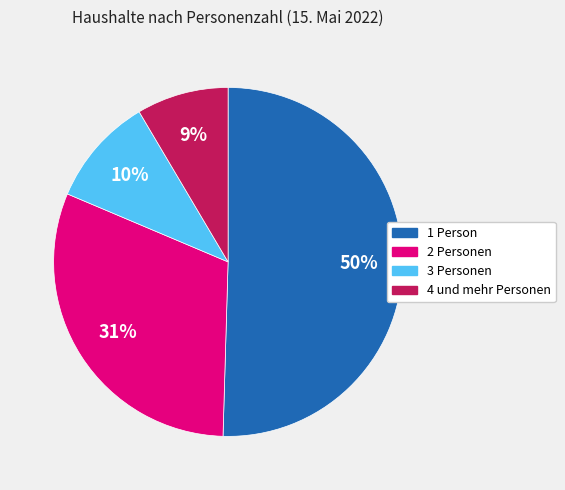

To the nearest percent, what is the average slice percentage?

25%